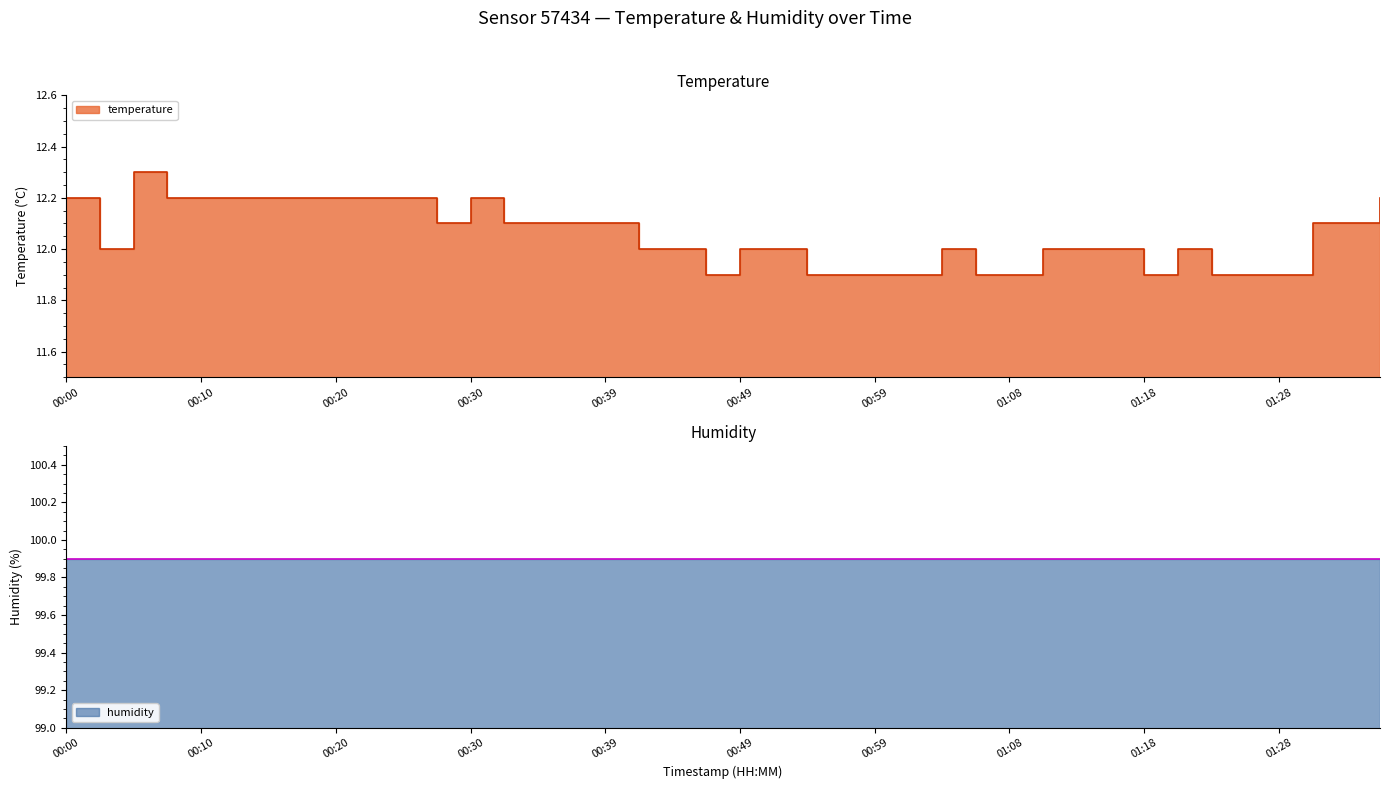

What is the sum of the values at 00:54 and 01:16?

23.9